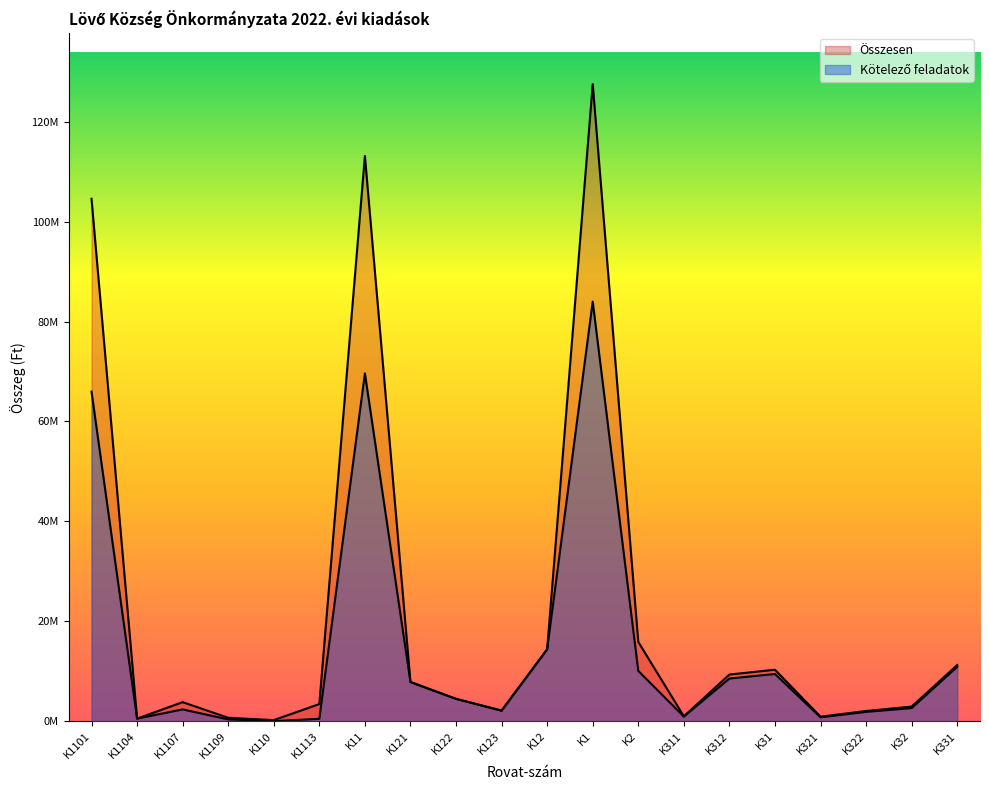

How many lines are shown in the chart?

2